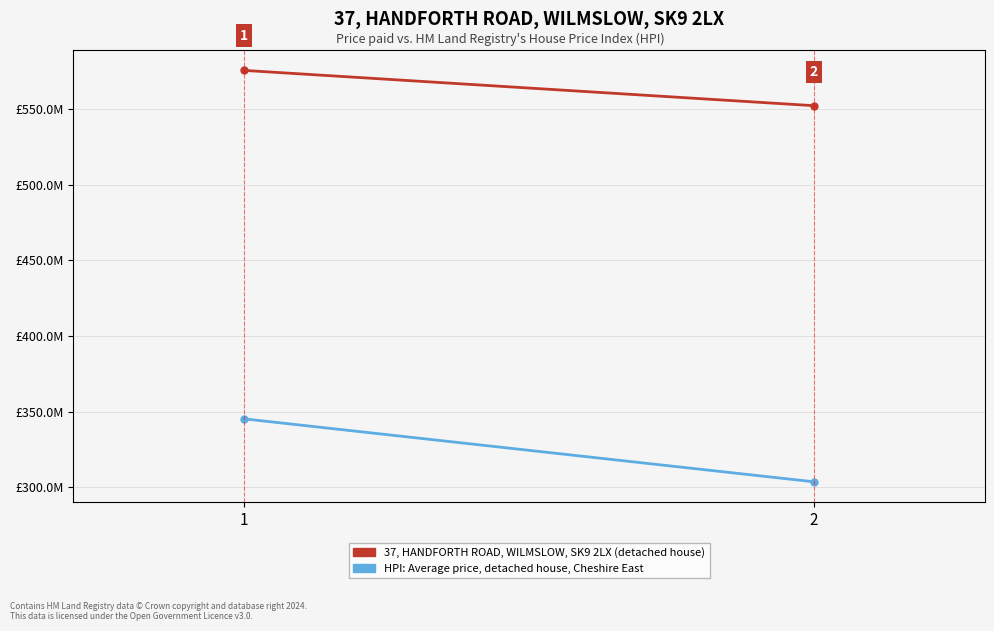

What is the minimum value shown in the chart?

303724664.1